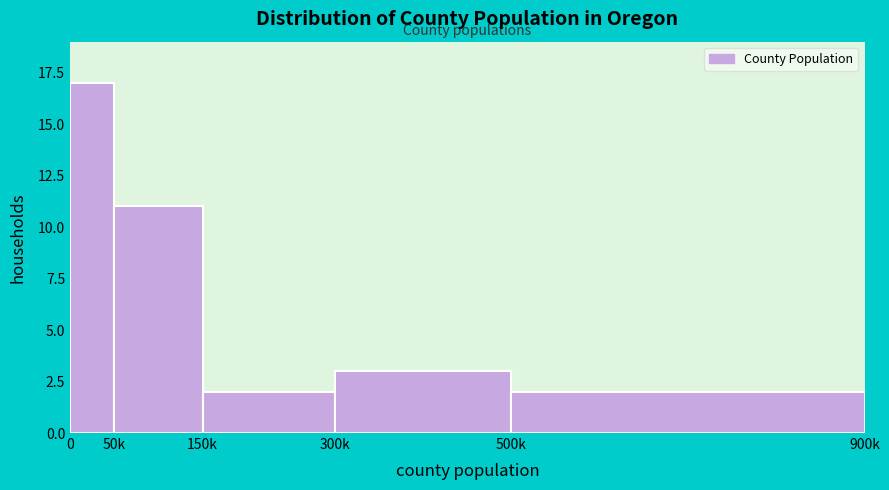

Reading left to right, transcribe all the data shown in this chart.

0=17	50k=11	150k=2	300k=3	500k=2